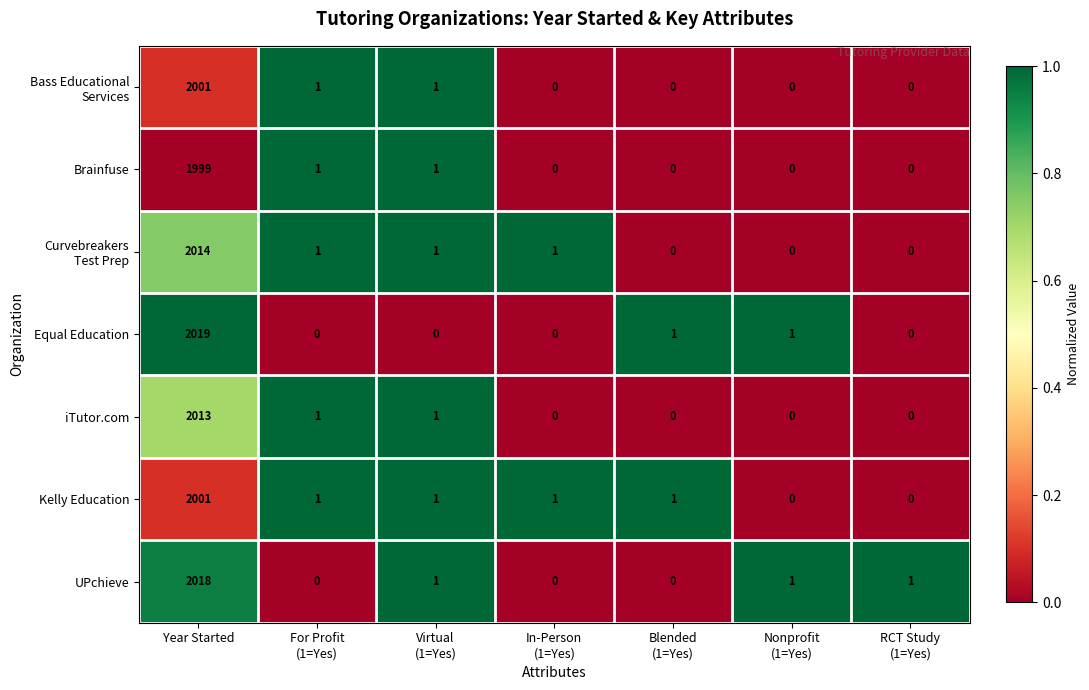

At which category does the chart reach its peak across all series?

Year Started